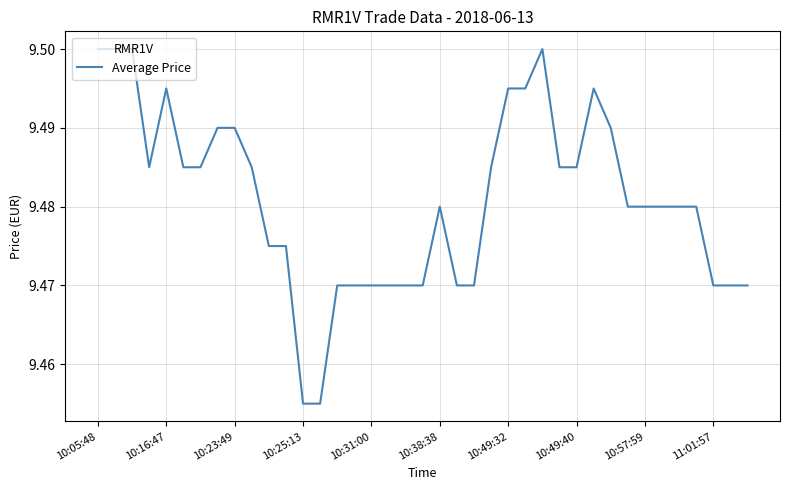

Is it true that the value at 10:57:59 is 4.4?

False